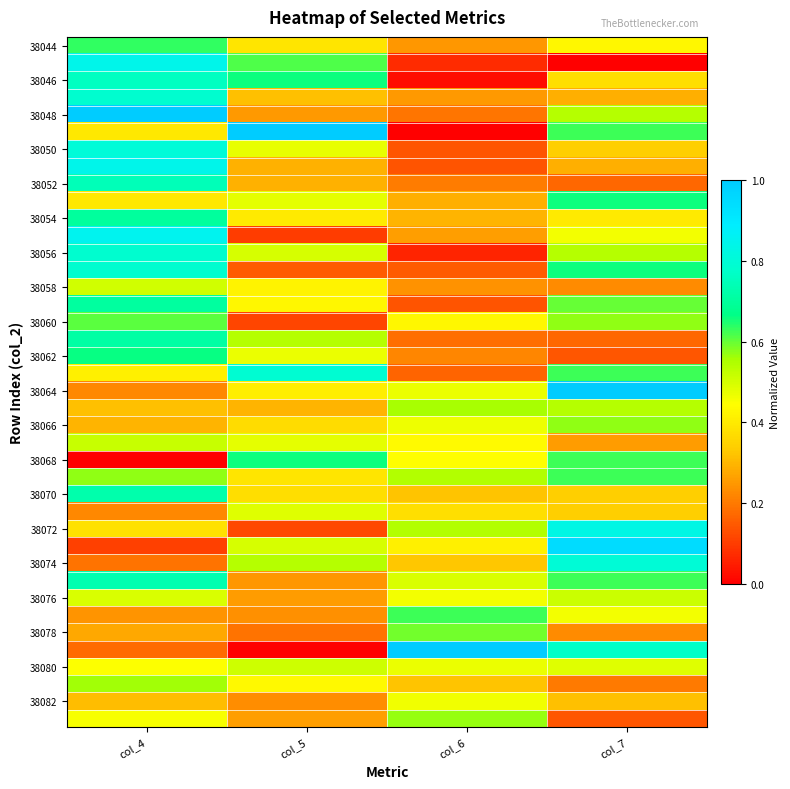

What is the total value across all series at col_5?

15.7